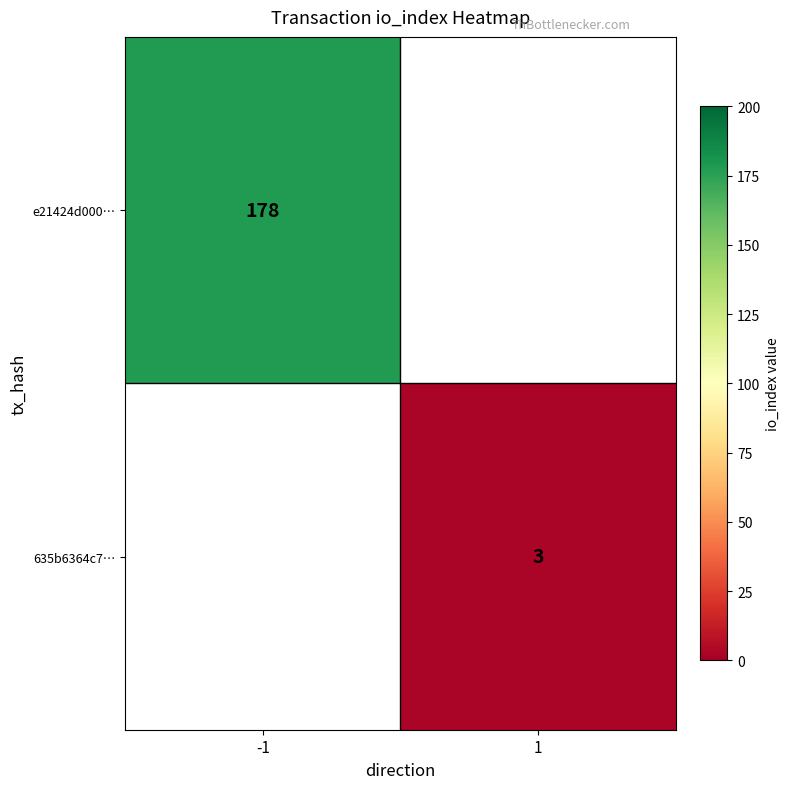

The 635b6364c7… series shows 2 at 1. True or false?

False